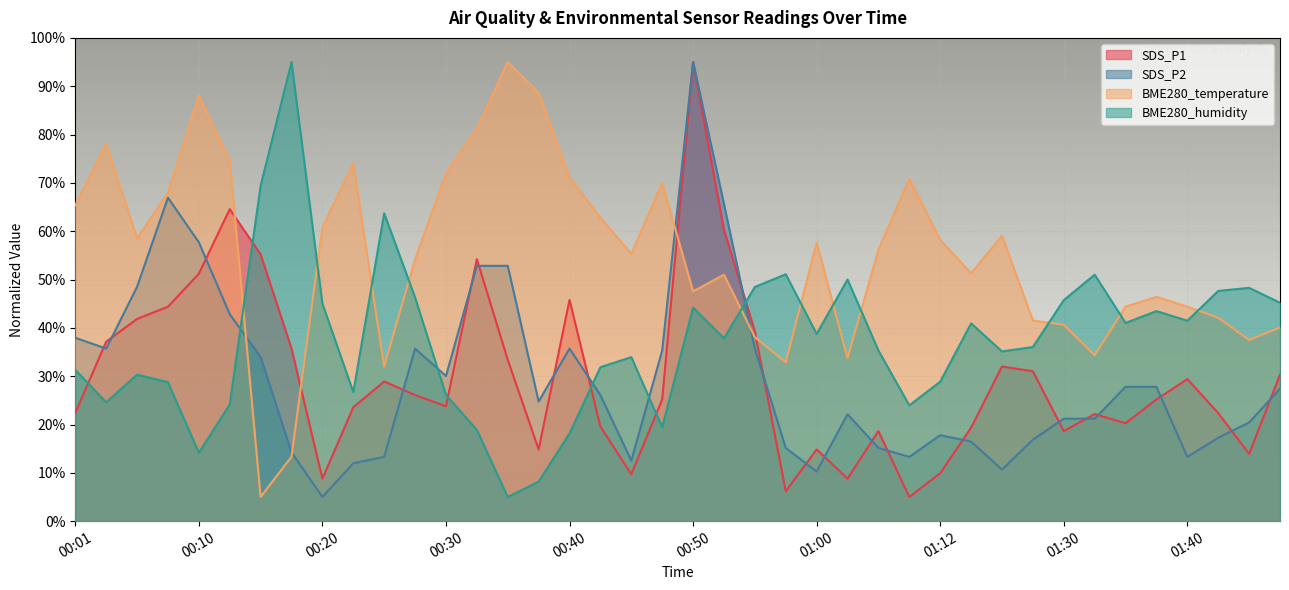

How many interior local peaks does the SDS_P2 series have?

6